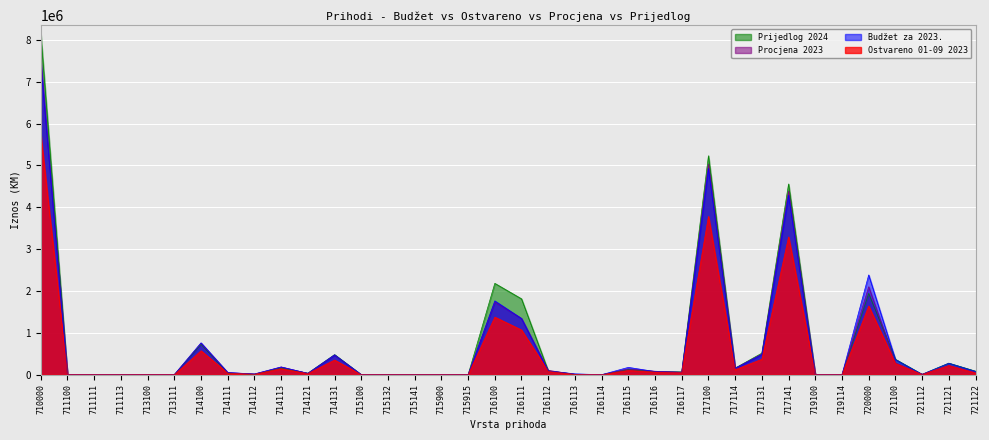

How many values in the Procjena 2023 series exceed 55600?

17